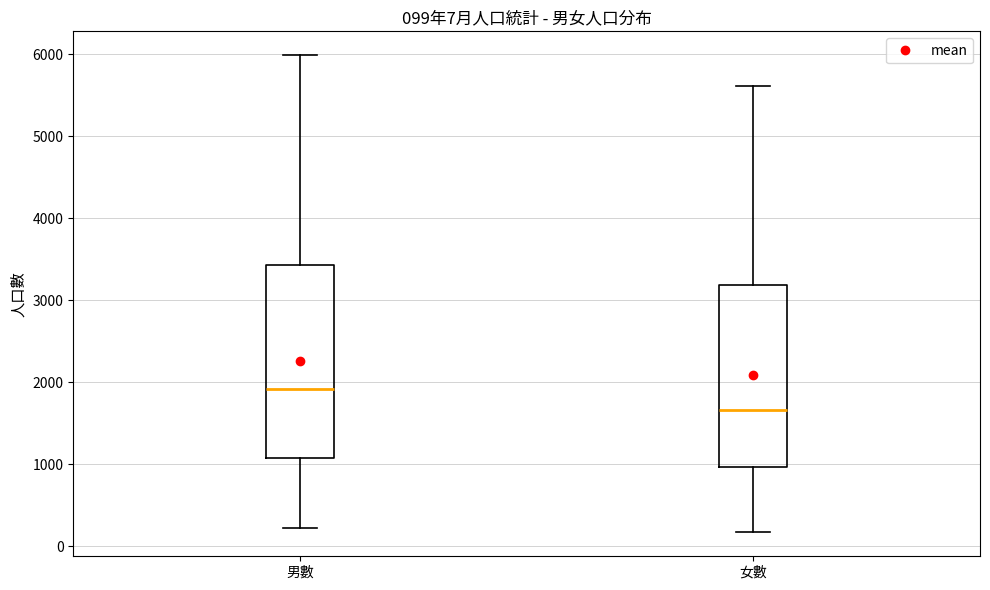

Comparing the boxes themselves (not the whiskers), which one is the tallest?

男數